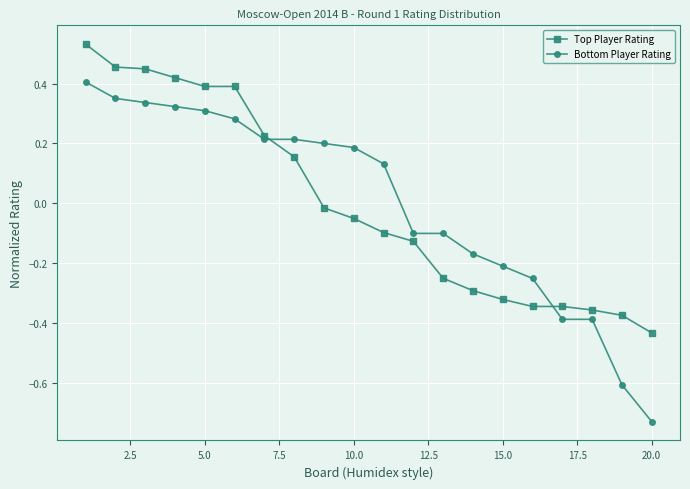

Which series has the largest range (max minus min)?

Bottom Player Rating